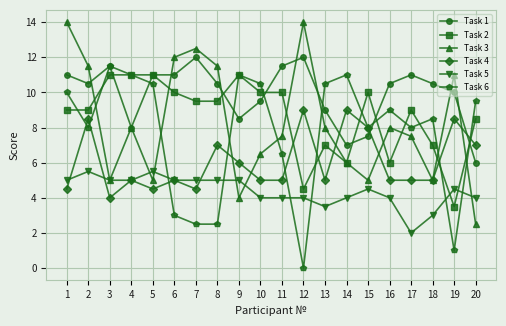

Between 16 and 18, which series saw the biggest shift?

Task 3